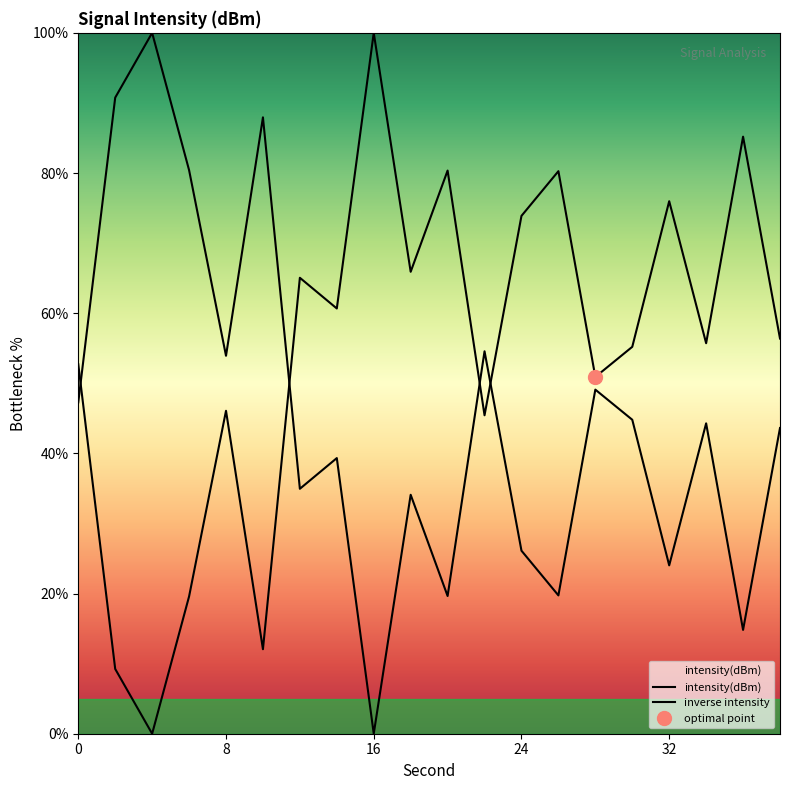

True or false: intensity(dBm) has a value of 76.5 at 11.

False